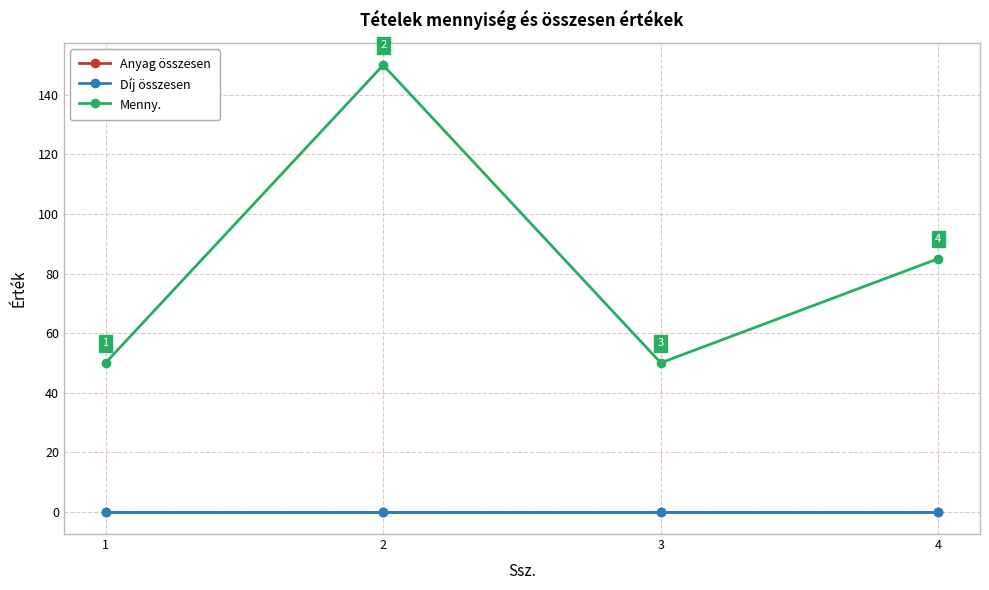

Is this an area chart (filled region under the line)?

No